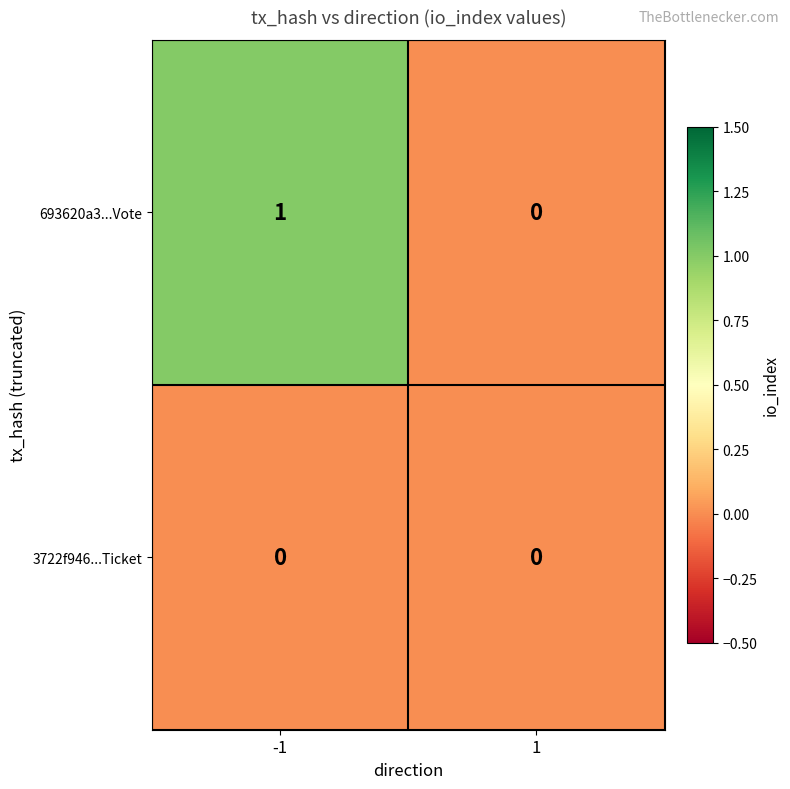

Reading left to right, list all the values displayed in this chart.

693620a3...Vote: 1	0
3722f946...Ticket: 0	0